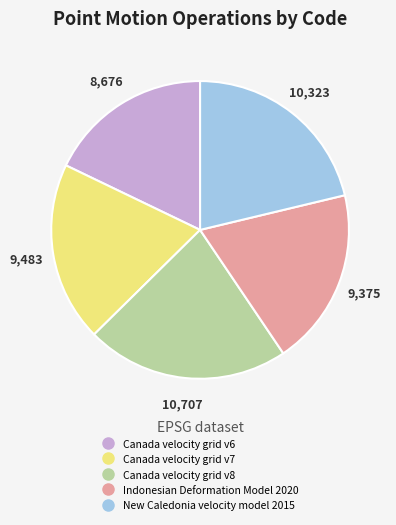

Does any single category account for the majority?

No